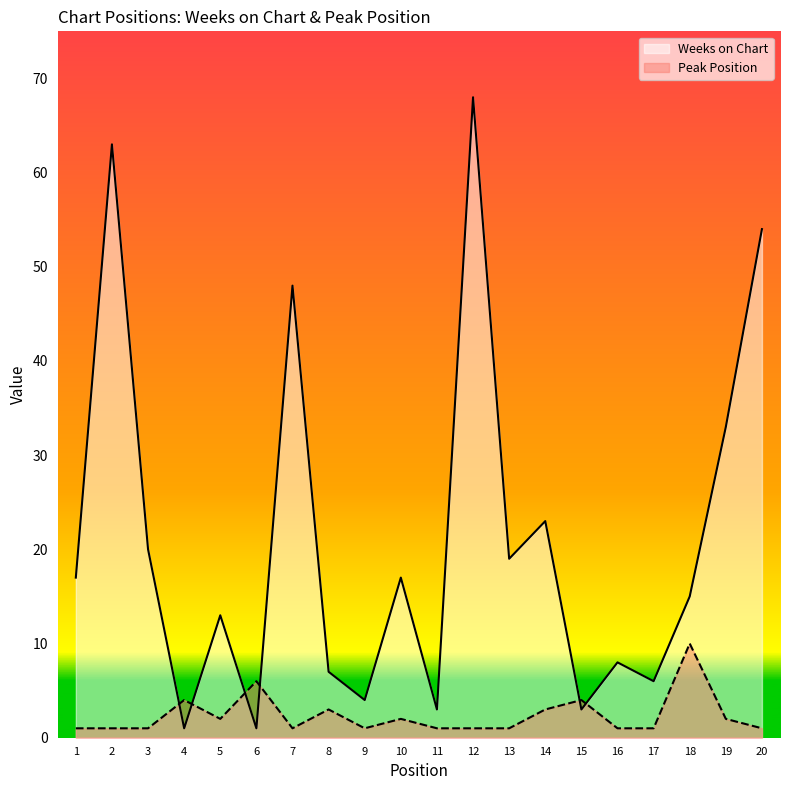

What is the difference between the highest and lowest values at 16?

7